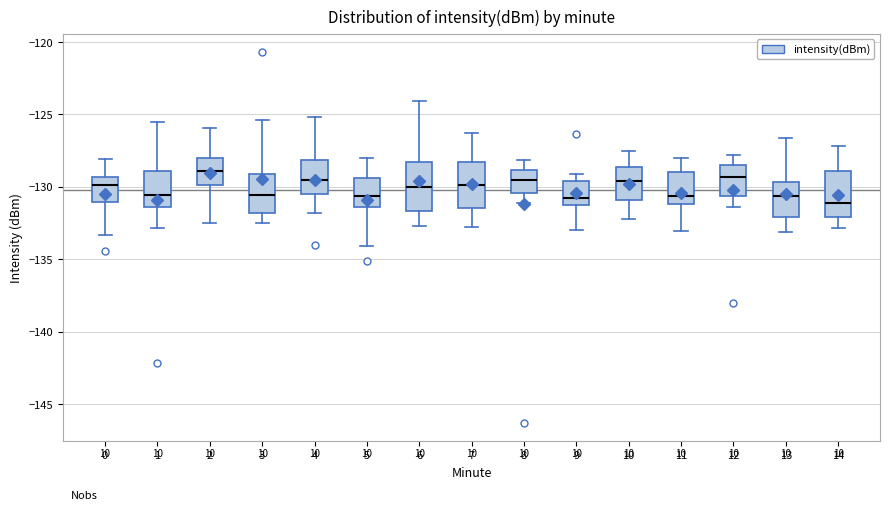

Where is the upper edge of the box at x = 5 on the y-axis? The values are not printed on the chart, so give them approximately, as read against the axis.

-129.5